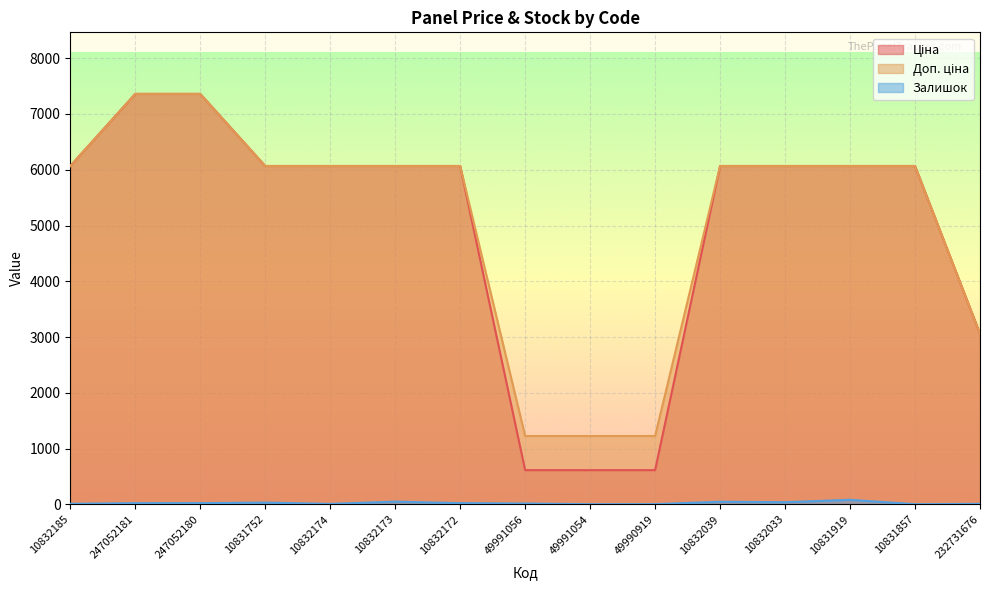

What is the difference between the highest and lowest values at 49990919?

1222.0